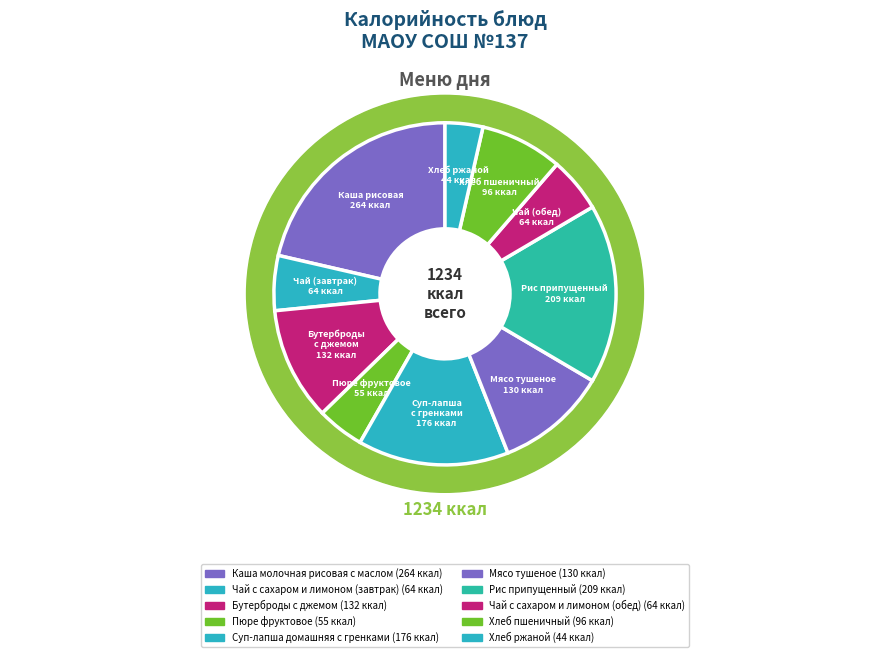

How many segments does this pie chart have?

10